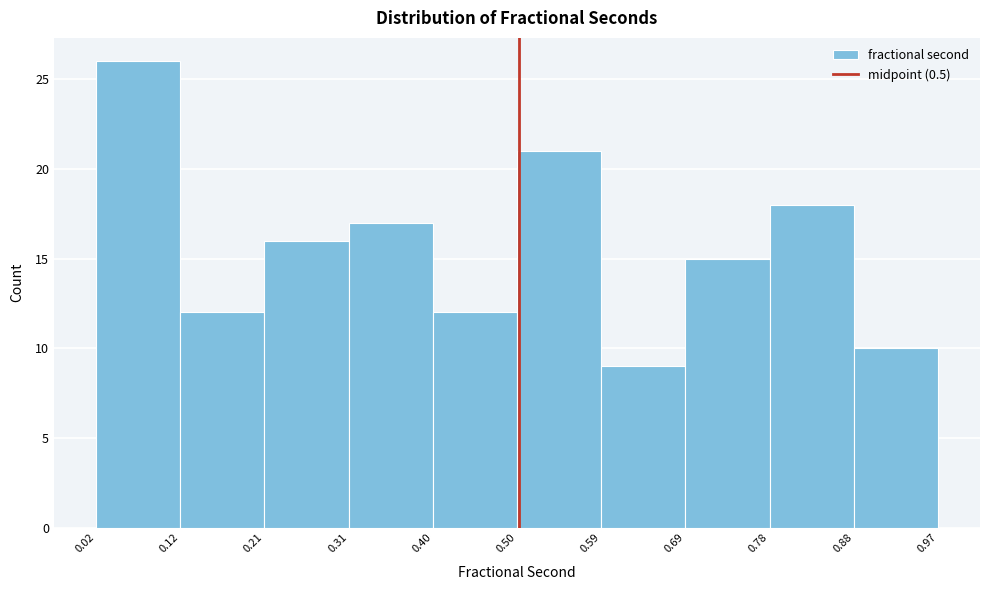

What is the height of the bar covering 0.59 to 0.69 on the x-axis? The values are not printed on the chart, so give them approximately, as read against the axis.

9